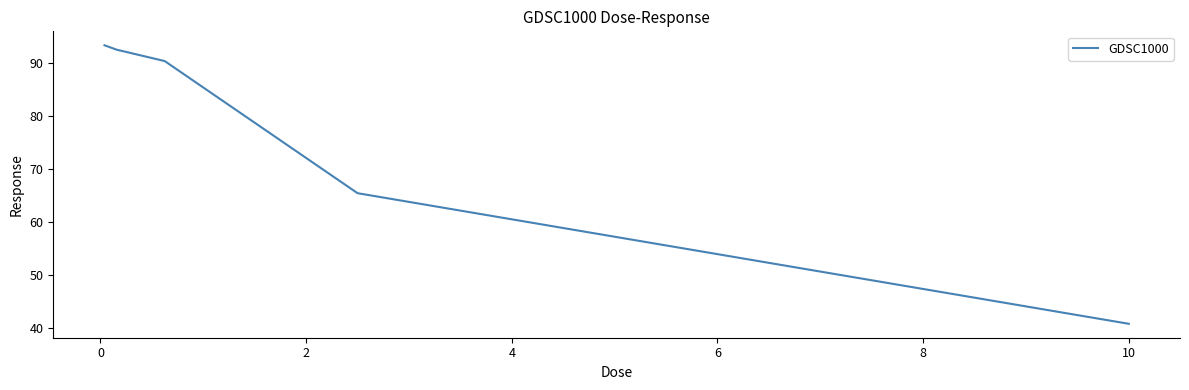

True or false: the data has more than 0 interior local peaks.

False